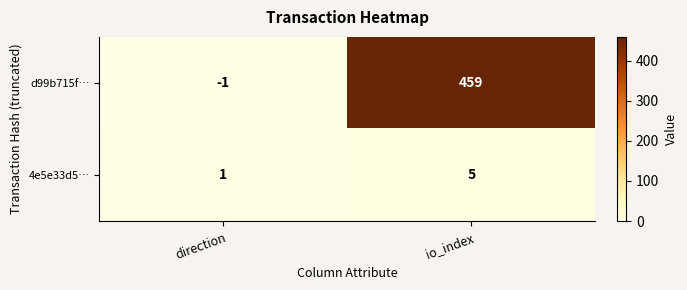

Where is d99b715f… nearest to the value 229?

direction